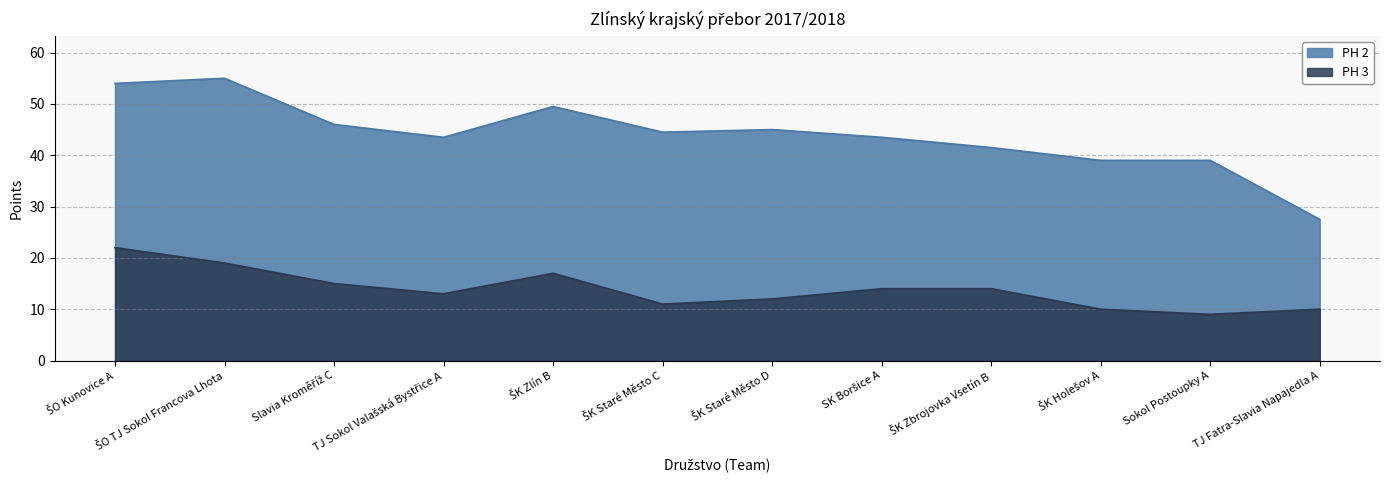

True or false: PH 3 and PH 2 cross at least once.

False